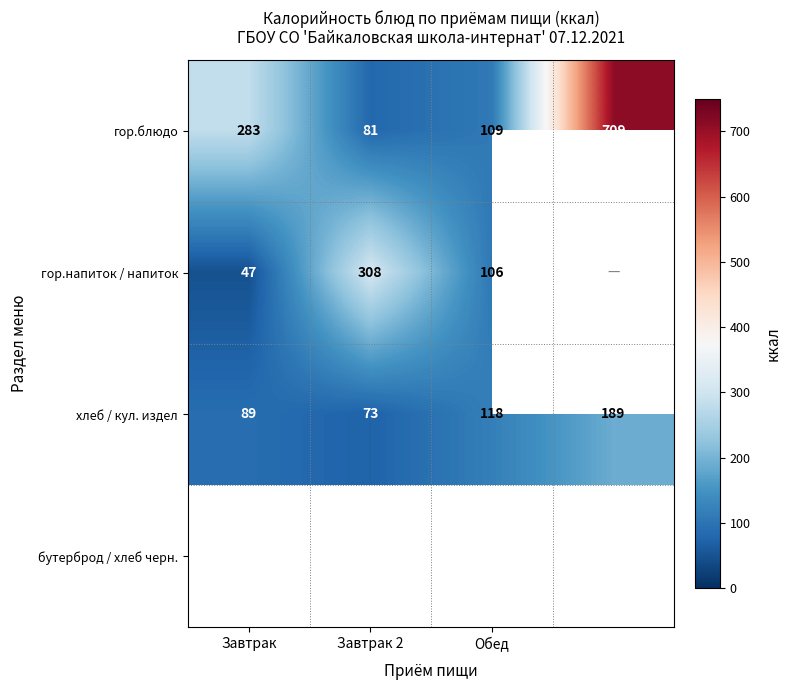

Between Завтрак and Завтрак 2, which series saw the biggest shift?

гор.напиток / напиток